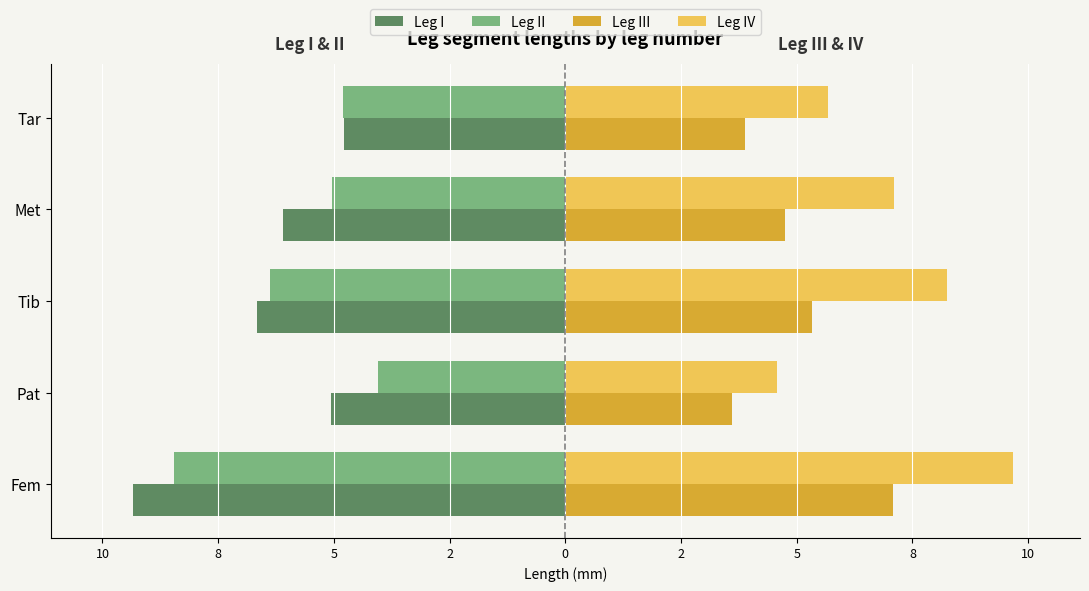

What are all the series names shown in the legend?

Leg I, Leg II, Leg III, Leg IV